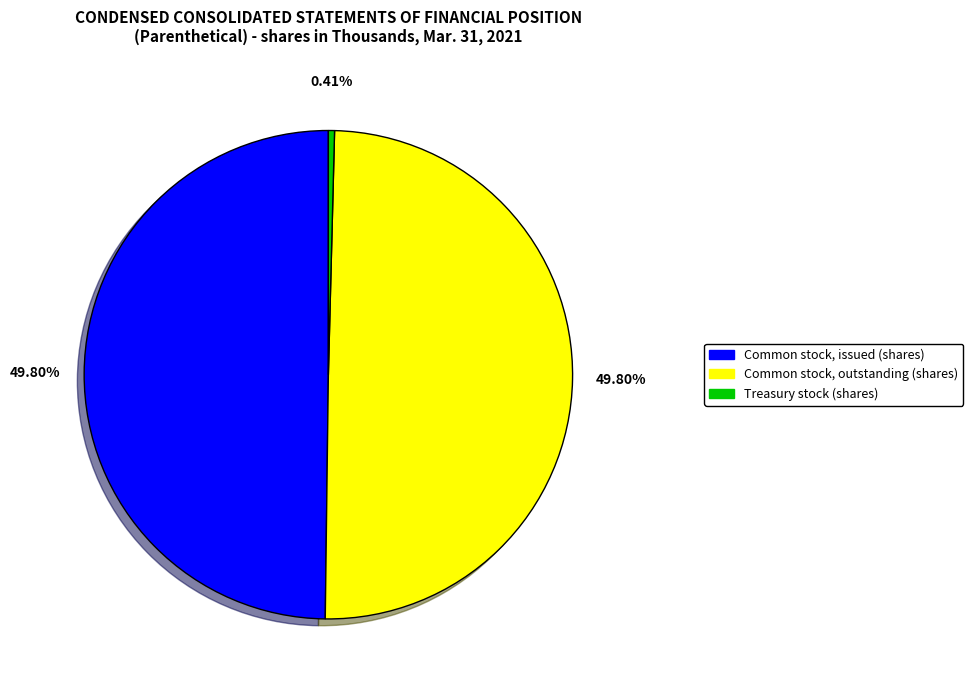

Which slice is the smallest?

Treasury stock (shares)